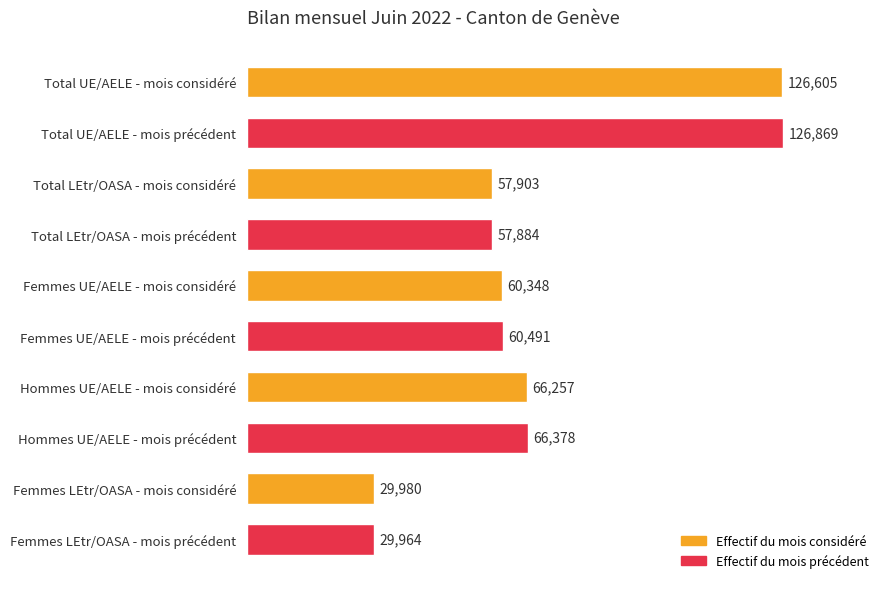

How many bars are there in total?

10